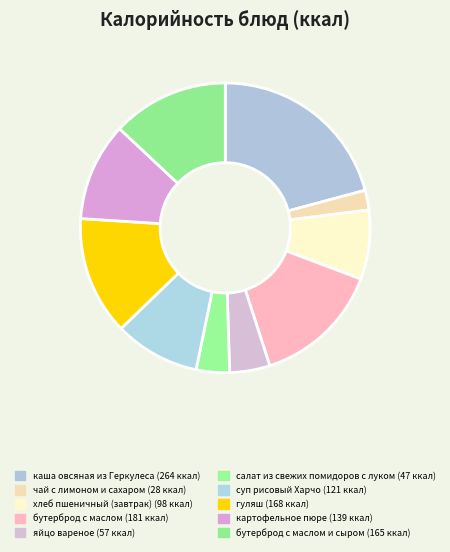

Is there a majority slice in this chart?

No